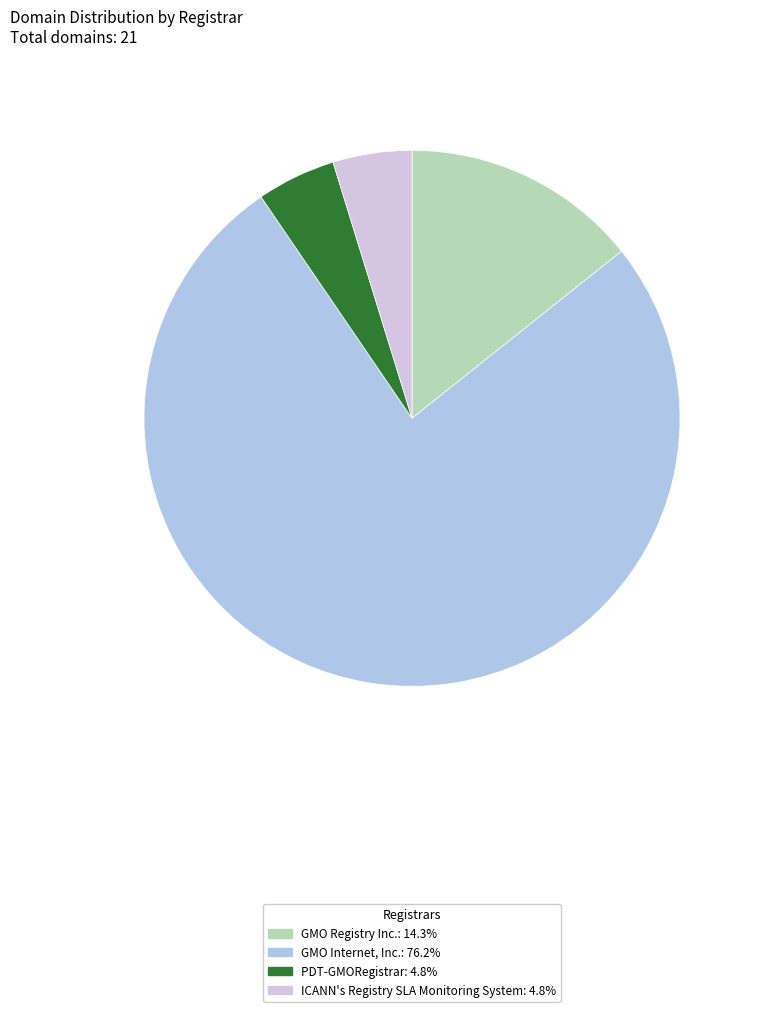

How many slices are in this pie chart?

4